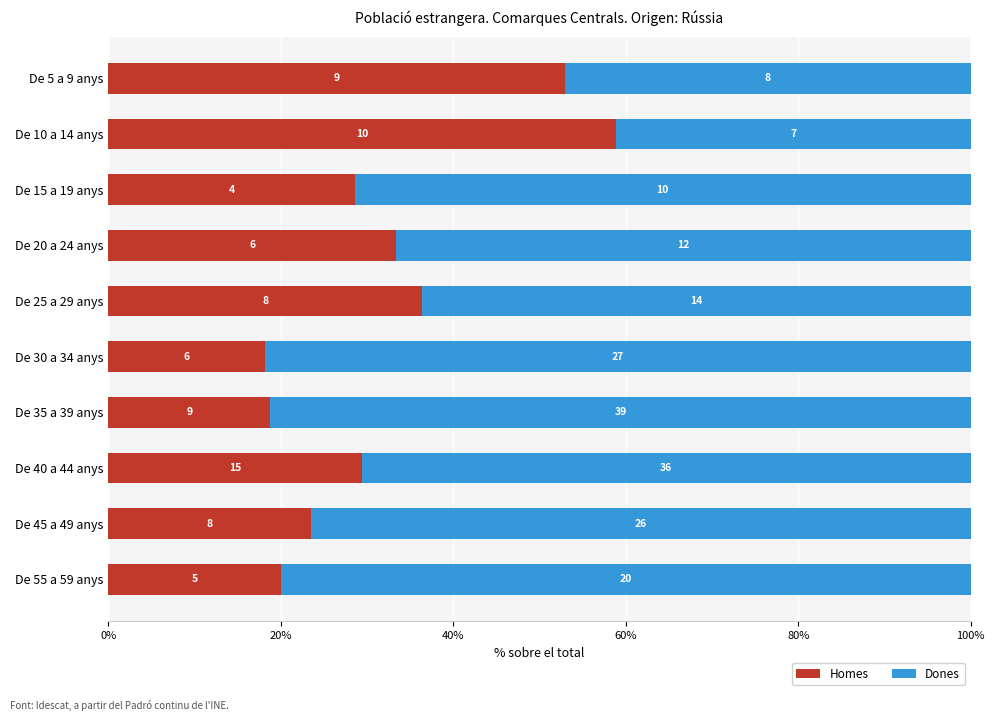

What are all the series names shown in the legend?

Homes, Dones